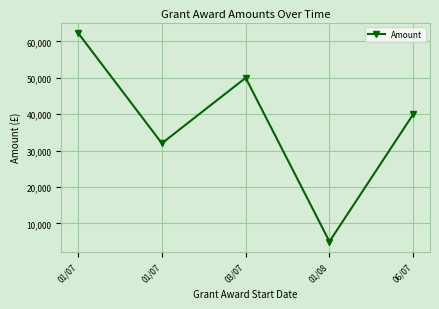

What is the sum of all values?

189325